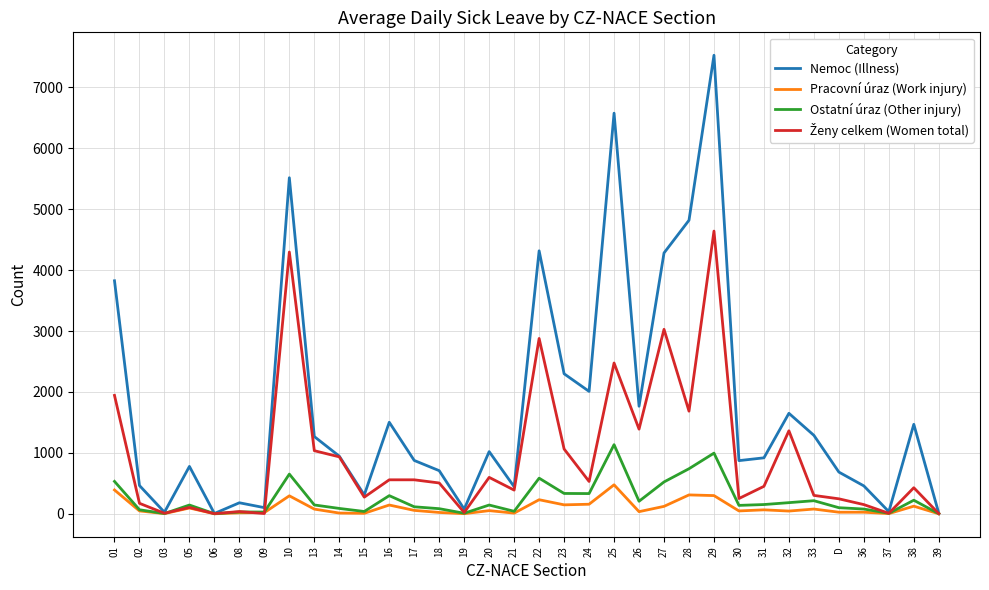

What is the sum of all Ostatní úraz (Other injury) values?

8369